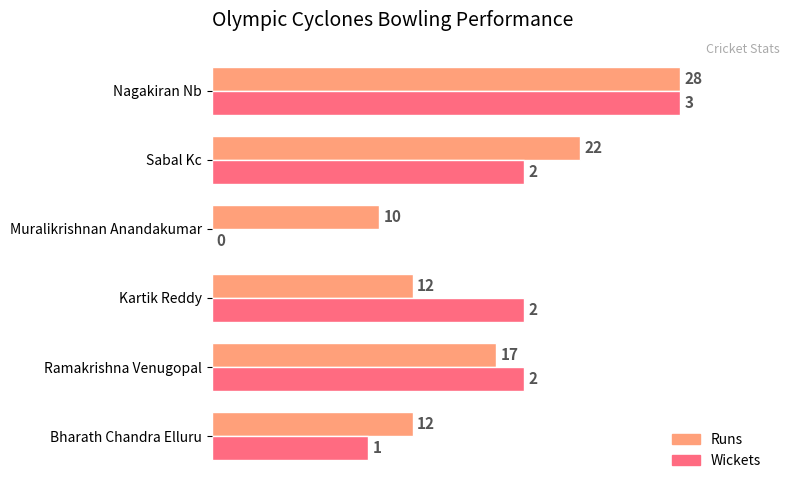

What are all the series names shown in the legend?

Runs, Wickets